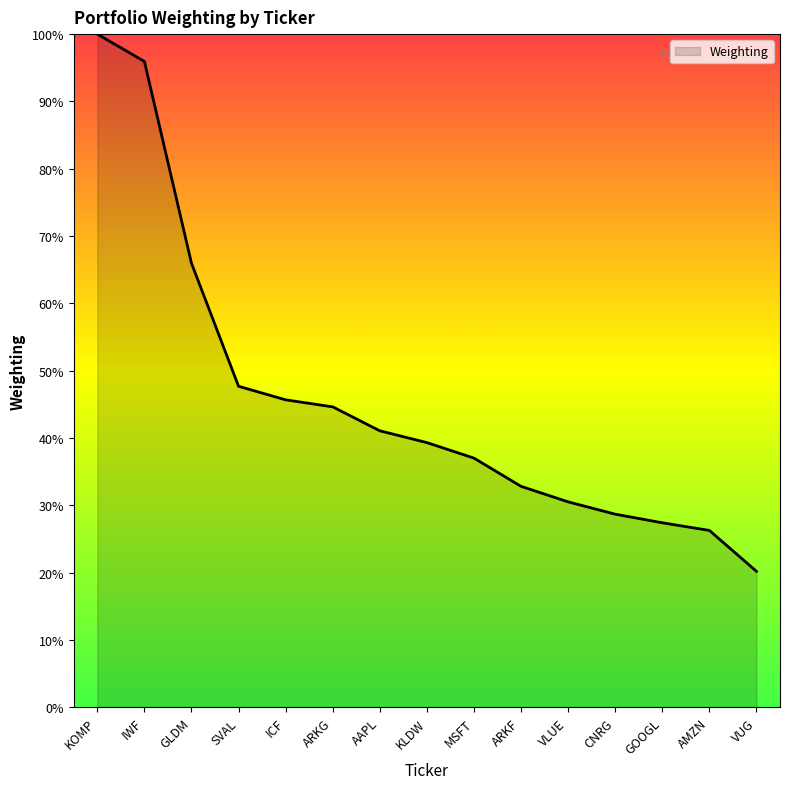

Count the number of values greater than 39.

8